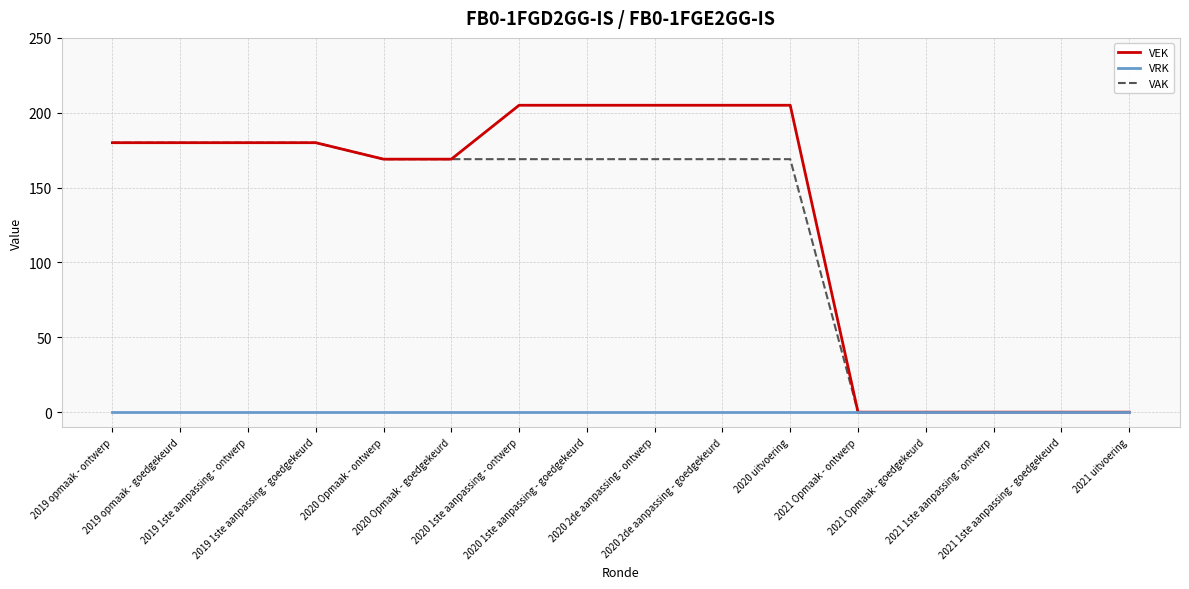

Reading right to left, what are all the values shown in this chart?

VEK: 2021 uitvoering=0	2021 1ste aanpassing - goedgekeurd=0	2021 1ste aanpassing - ontwerp=0	2021 Opmaak - goedgekeurd=0	2021 Opmaak - ontwerp=0	2020 uitvoering=205	2020 2de aanpassing - goedgekeurd=205	2020 2de aanpassing - ontwerp=205	2020 1ste aanpassing - goedgekeurd=205	2020 1ste aanpassing - ontwerp=205	2020 Opmaak - goedgekeurd=169	2020 Opmaak - ontwerp=169	2019 1ste aanpassing - goedgekeurd=180	2019 1ste aanpassing - ontwerp=180	2019 opmaak - goedgekeurd=180	2019 opmaak - ontwerp=180
VRK: 2021 uitvoering=0	2021 1ste aanpassing - goedgekeurd=0	2021 1ste aanpassing - ontwerp=0	2021 Opmaak - goedgekeurd=0	2021 Opmaak - ontwerp=0	2020 uitvoering=0	2020 2de aanpassing - goedgekeurd=0	2020 2de aanpassing - ontwerp=0	2020 1ste aanpassing - goedgekeurd=0	2020 1ste aanpassing - ontwerp=0	2020 Opmaak - goedgekeurd=0	2020 Opmaak - ontwerp=0	2019 1ste aanpassing - goedgekeurd=0	2019 1ste aanpassing - ontwerp=0	2019 opmaak - goedgekeurd=0	2019 opmaak - ontwerp=0
VAK: 2021 uitvoering=0	2021 1ste aanpassing - goedgekeurd=0	2021 1ste aanpassing - ontwerp=0	2021 Opmaak - goedgekeurd=0	2021 Opmaak - ontwerp=0	2020 uitvoering=169	2020 2de aanpassing - goedgekeurd=169	2020 2de aanpassing - ontwerp=169	2020 1ste aanpassing - goedgekeurd=169	2020 1ste aanpassing - ontwerp=169	2020 Opmaak - goedgekeurd=169	2020 Opmaak - ontwerp=169	2019 1ste aanpassing - goedgekeurd=180	2019 1ste aanpassing - ontwerp=180	2019 opmaak - goedgekeurd=180	2019 opmaak - ontwerp=180